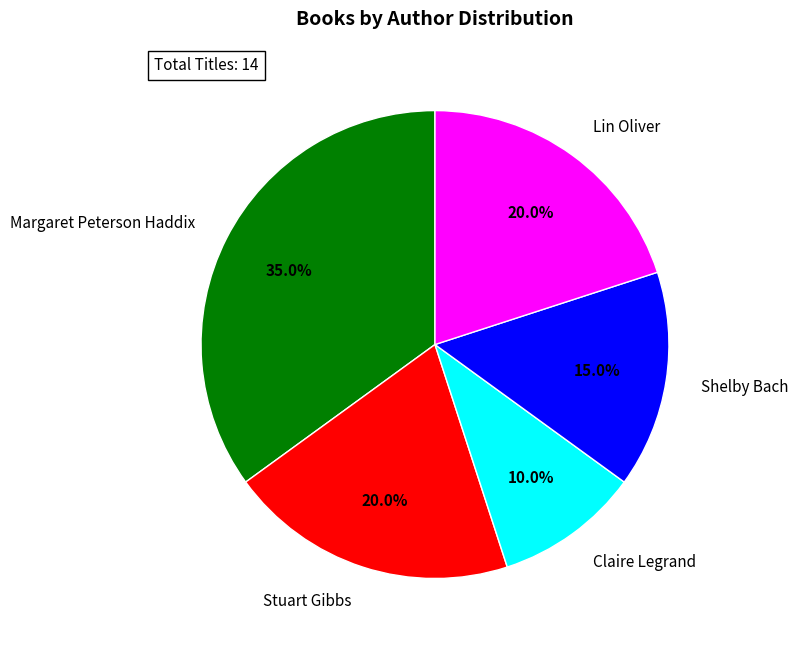

What is the ratio of the value at Lin Oliver to the value at Margaret Peterson Haddix?

0.6